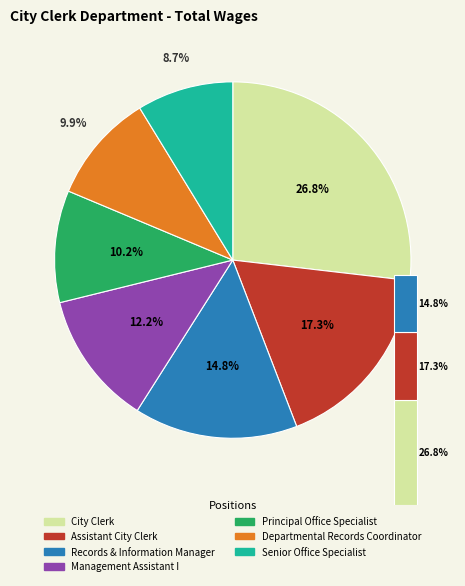

To the nearest percent, what is the combined percentage of Records & Information Manager and City Clerk?

42%